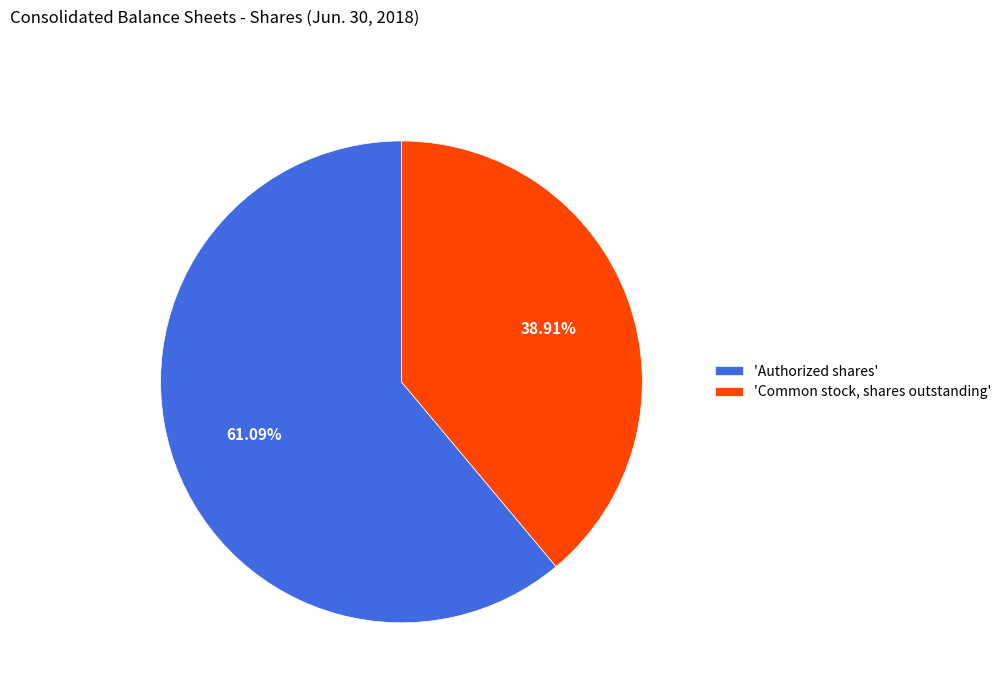

Approximately how many times larger is the value at 'Common stock, shares outstanding' compared to 'Authorized shares'?

0.6